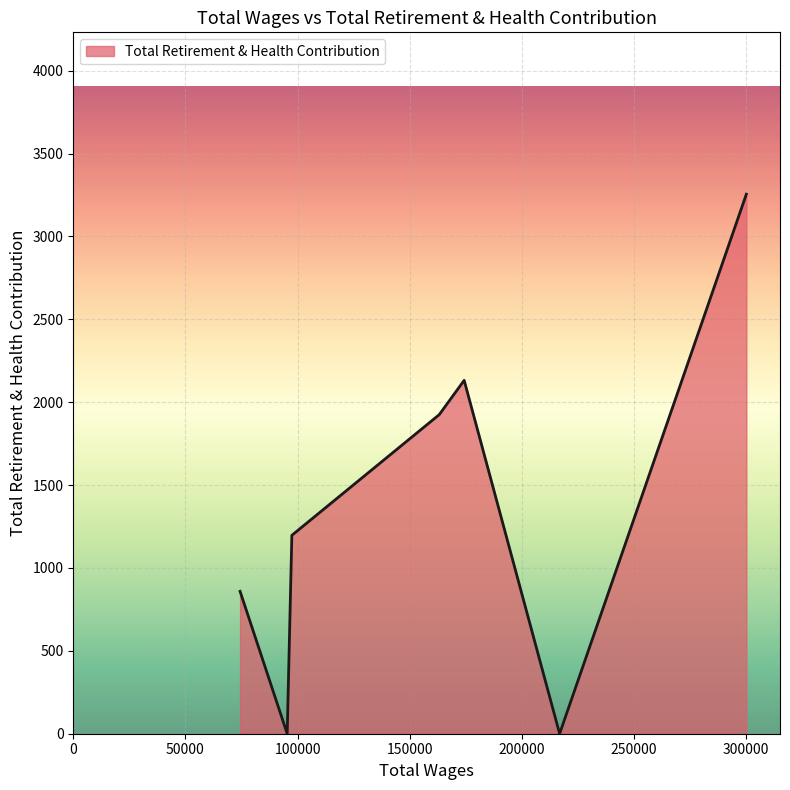

True or false: the data has more than 1 interior local peaks.

False